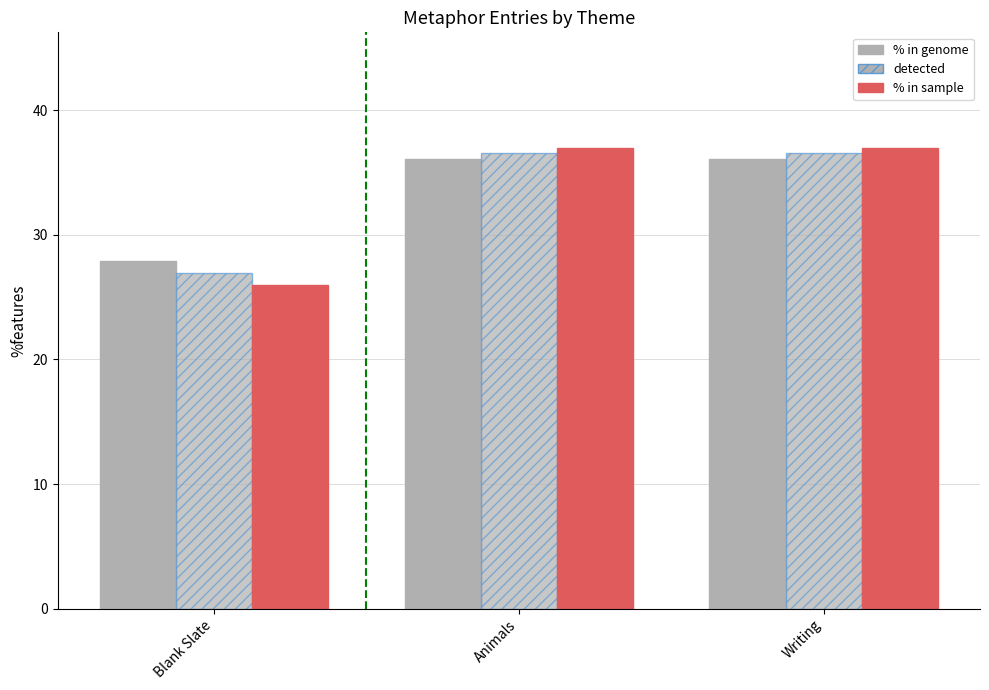

Where is detected nearest to the value 31?

Blank Slate